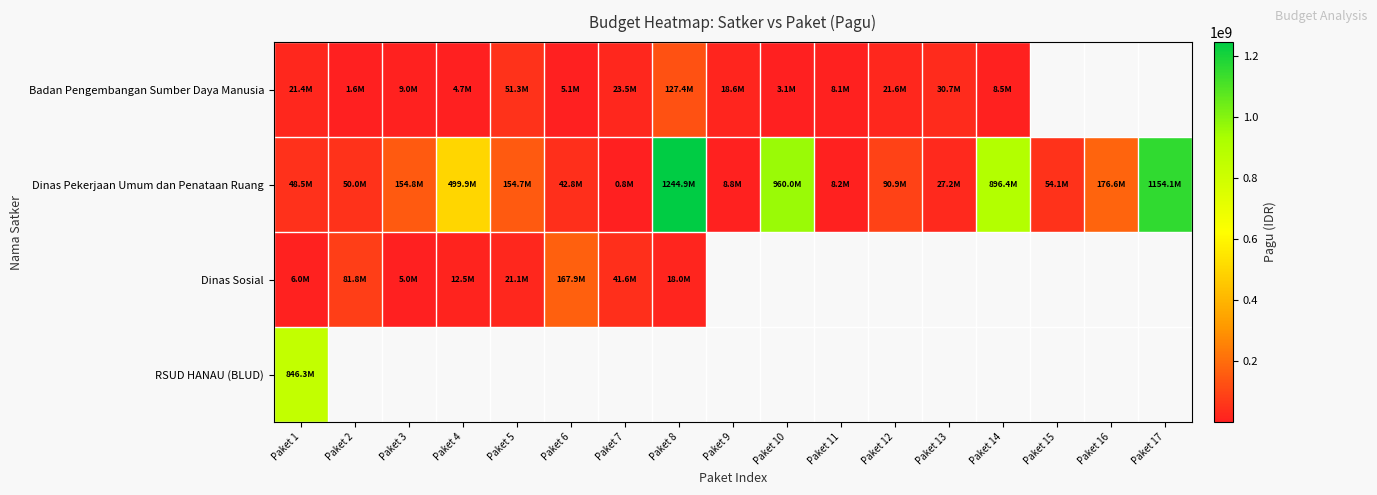

Where does the Dinas Pekerjaan Umum dan Penataan Ruang series first go above 90900000?

Paket 3